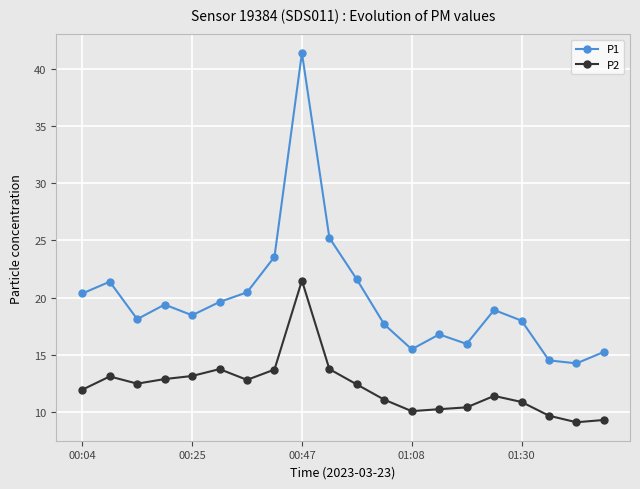

What is the difference between the maximum and minimum values in the P1 series?

27.1